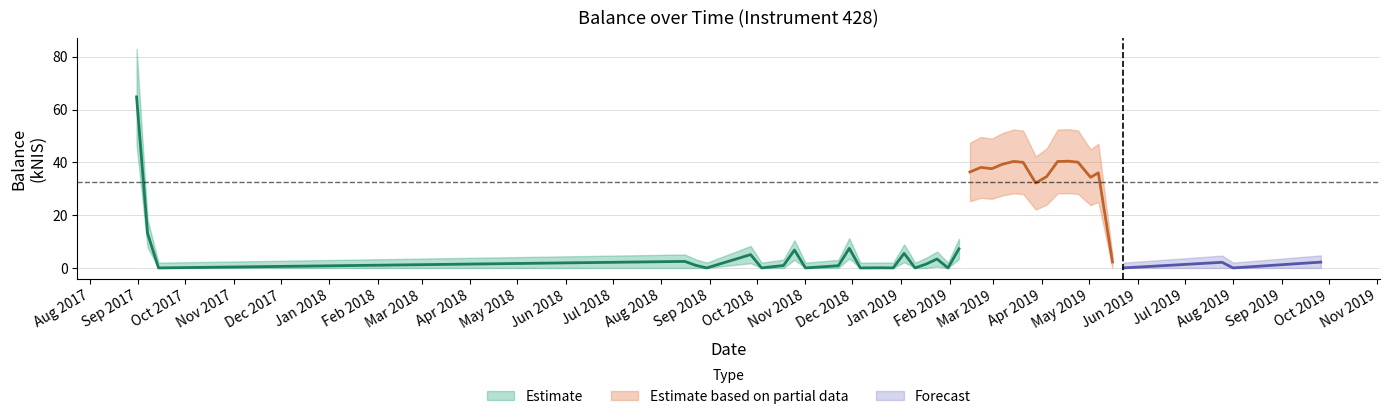

At which category does the data reach its first local peak?

2018-08-16